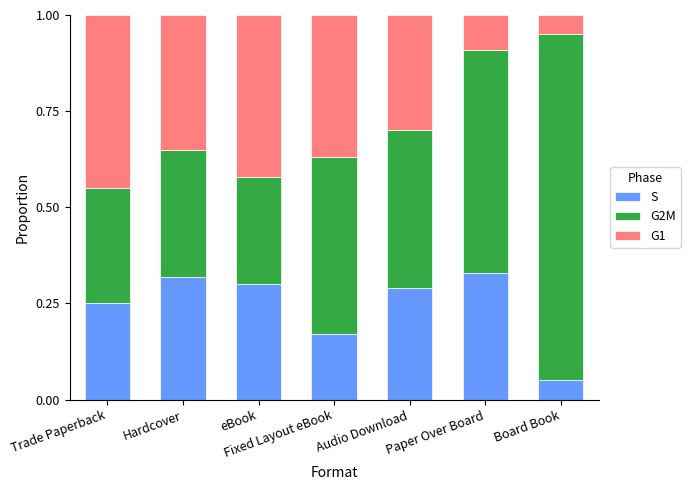

How many S values are between 0 and 1?

7